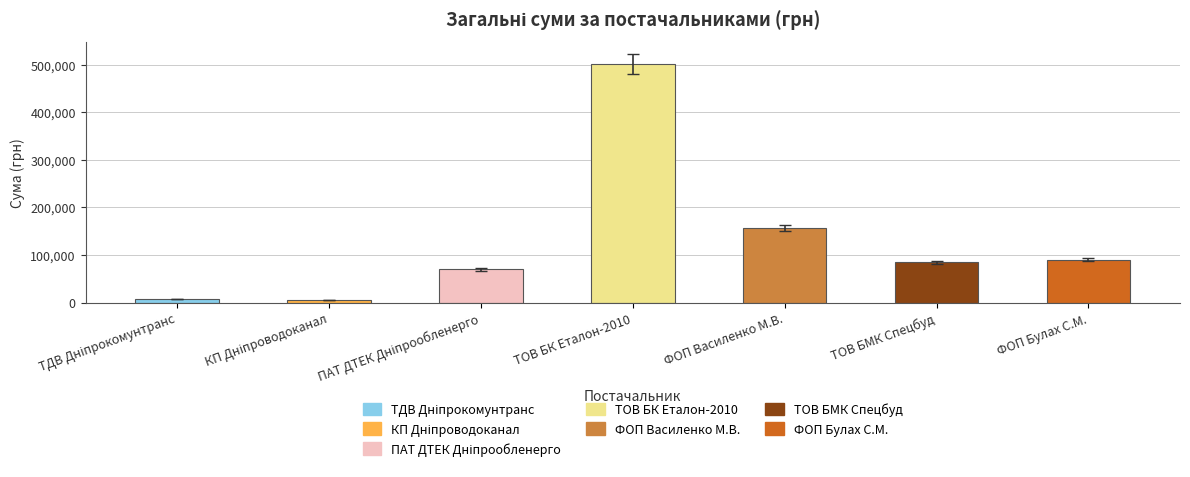

What is the sum of all values?

918073.4